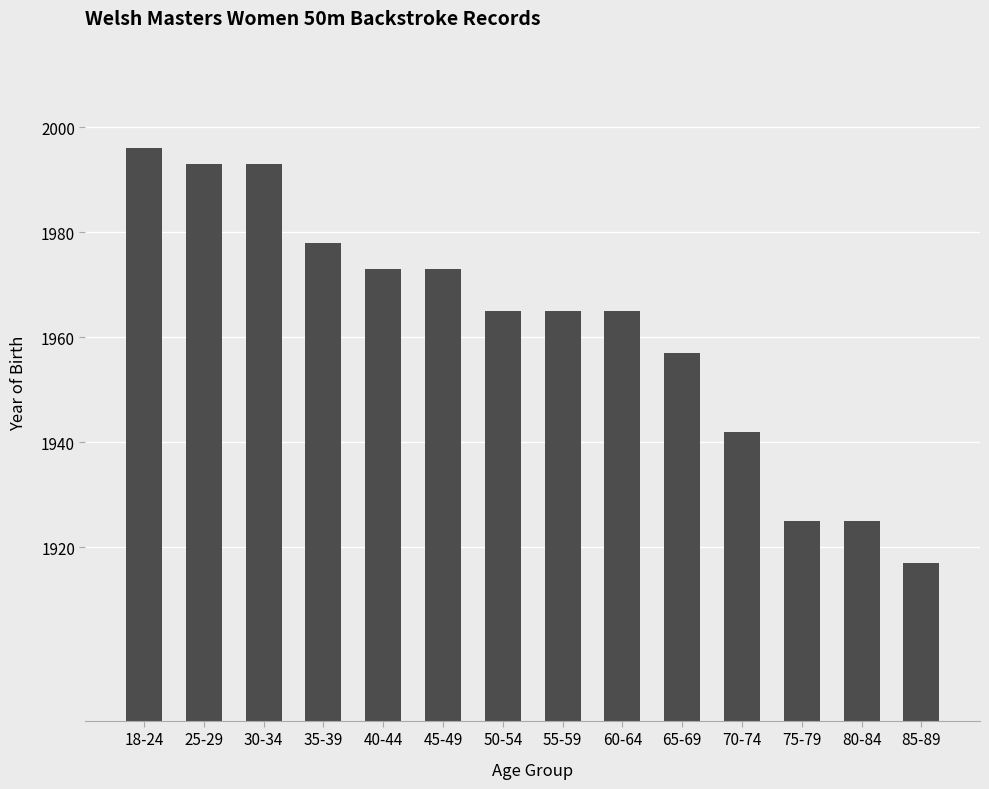

What is the value of the 12th bar from the left?

1925